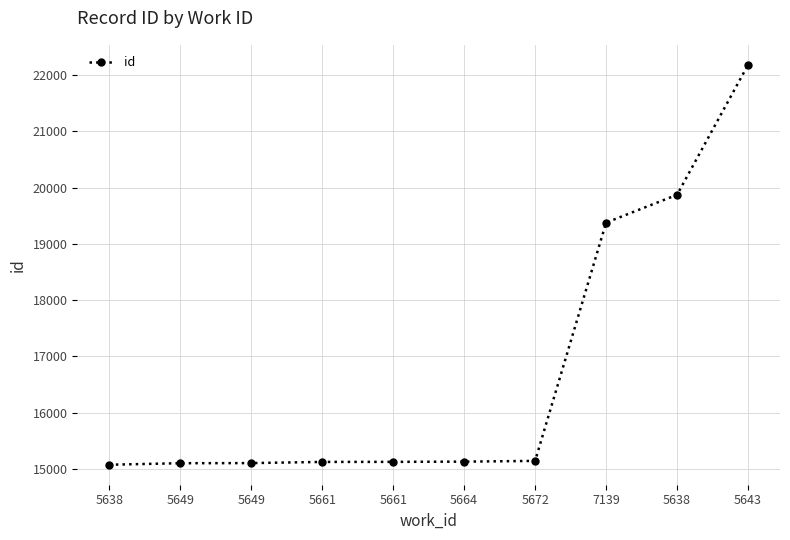

List the labels in order of value, largest first.

5643, 5638, 7139, 5672, 5664, 5661, 5661, 5649, 5649, 5638